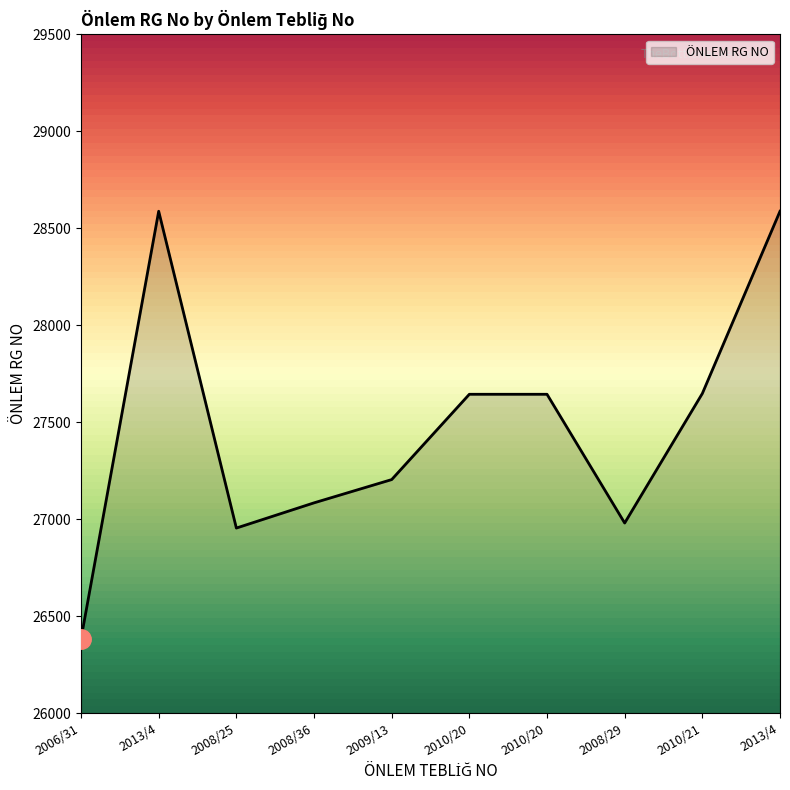

What is the value of the 3rd point from the left?

26954